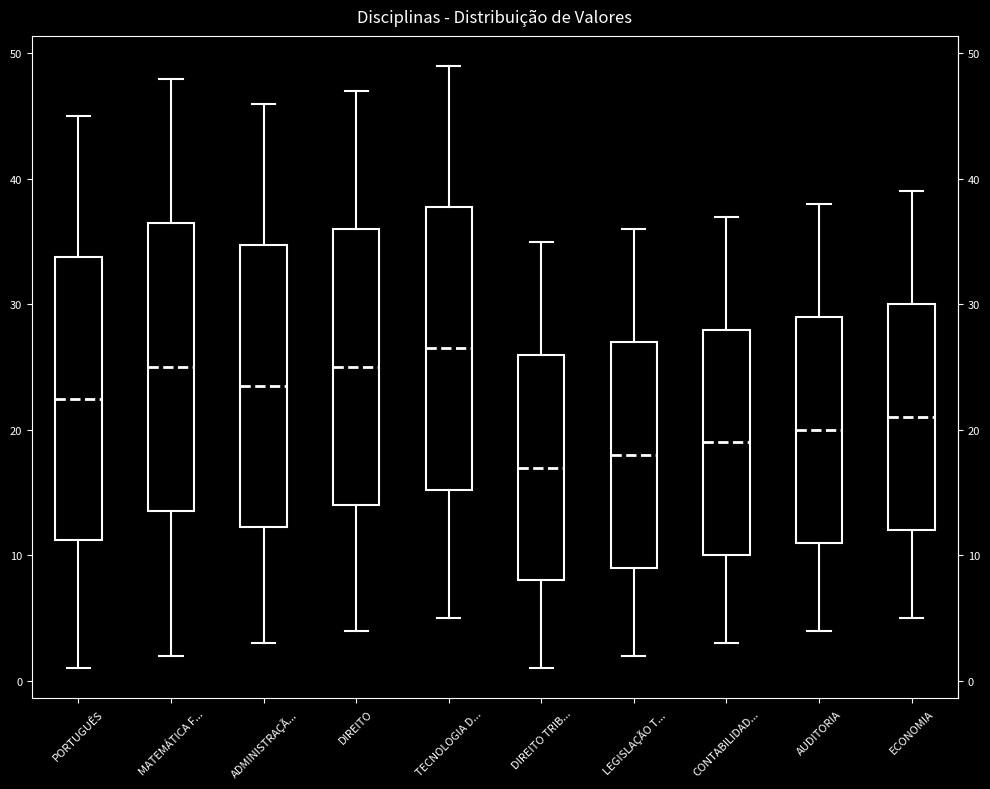

Where does the upper whisker of the box for PORTUGUÊS end on the y-axis? The values are not printed on the chart, so give them approximately, as read against the axis.

45